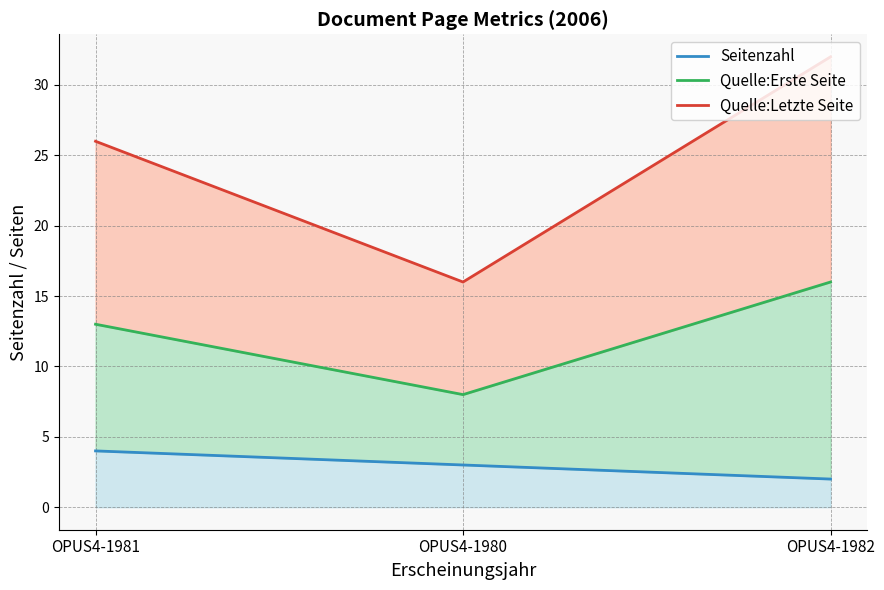

Count the number of data series in this chart.

3